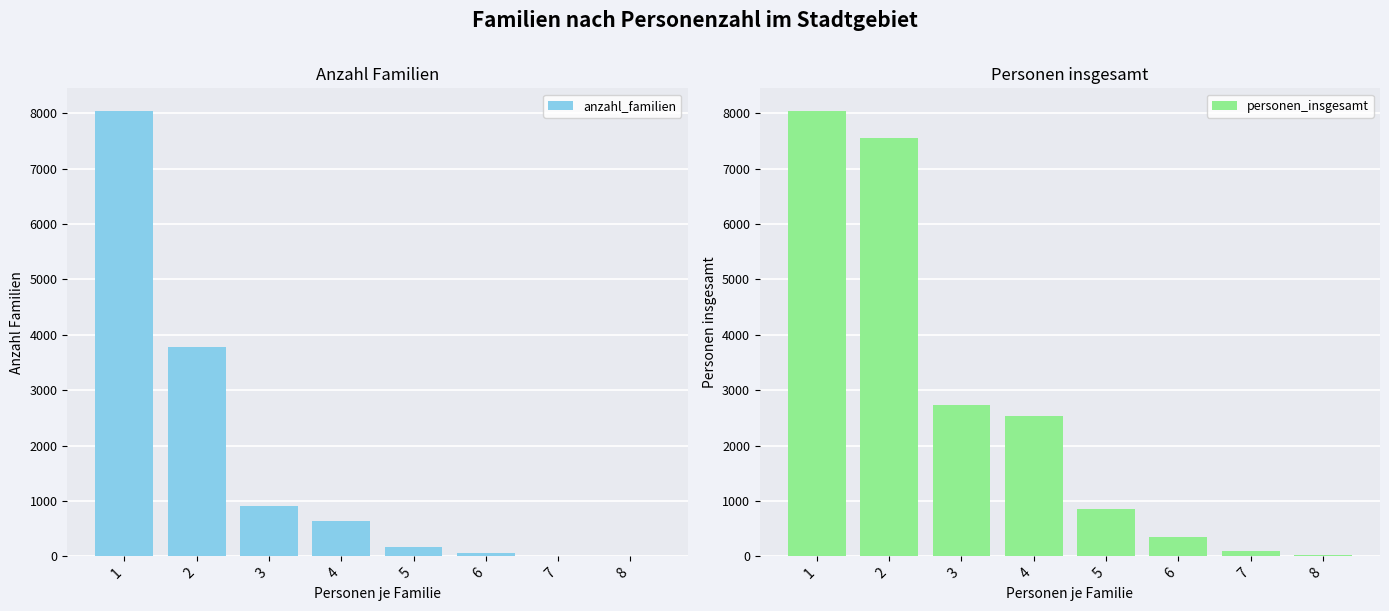

Reading right to left, list all the values displayed in this chart.

anzahl_familien: 2	14	57	170	635	909	3781	8048
personen_insgesamt: 16	98	342	850	2540	2727	7562	8048